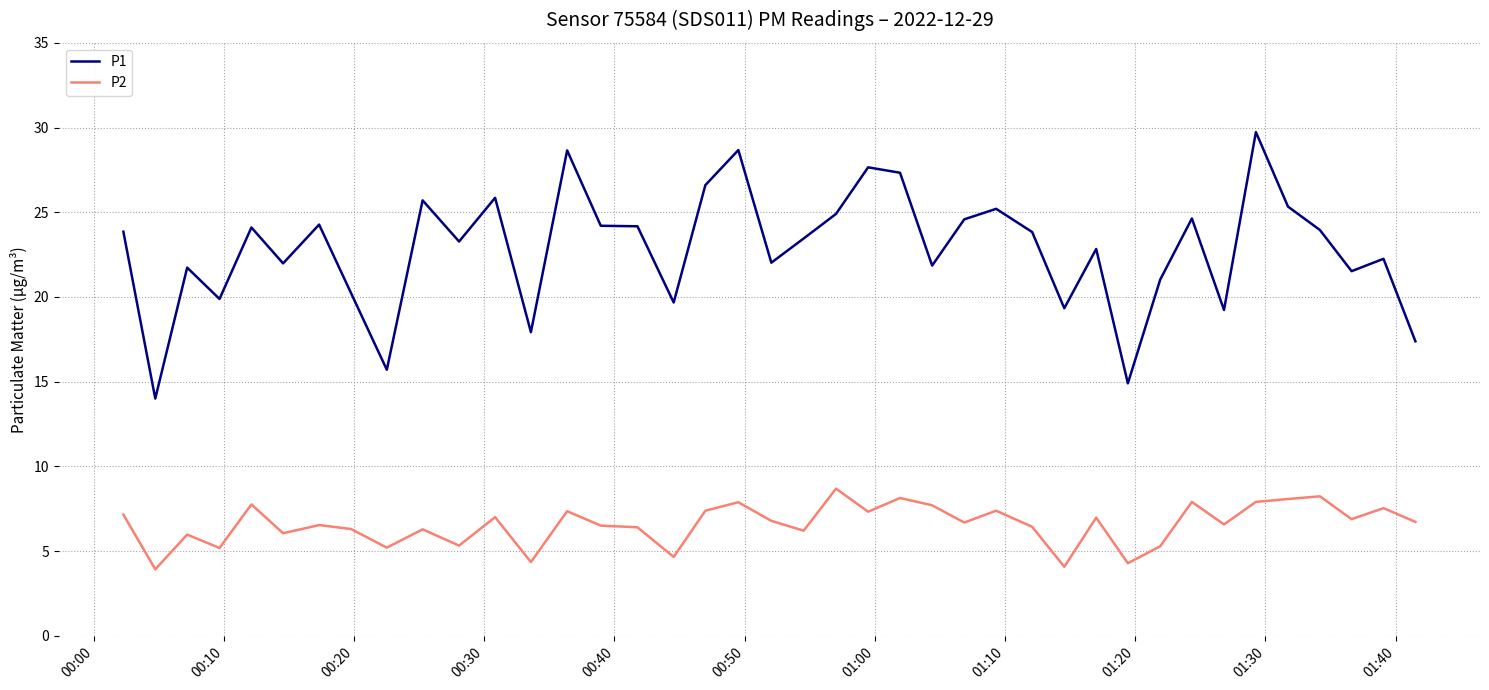

True or false: P1 and P2 intersect in this chart.

False